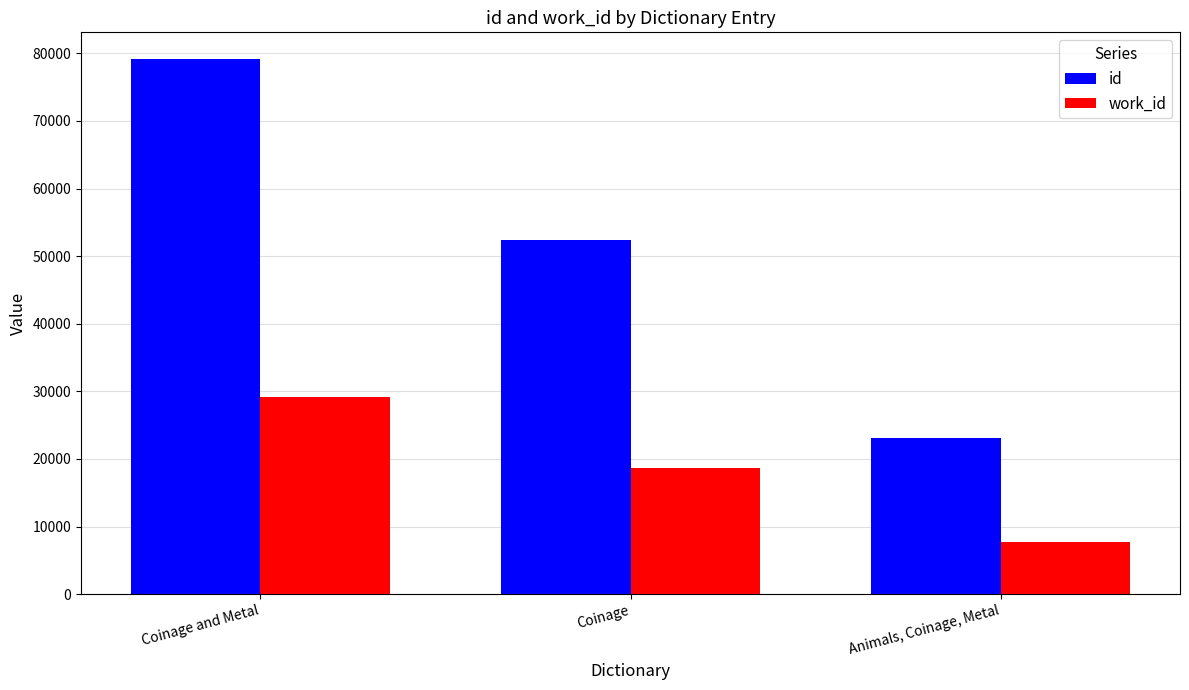

Which series has the widest spread of values?

id